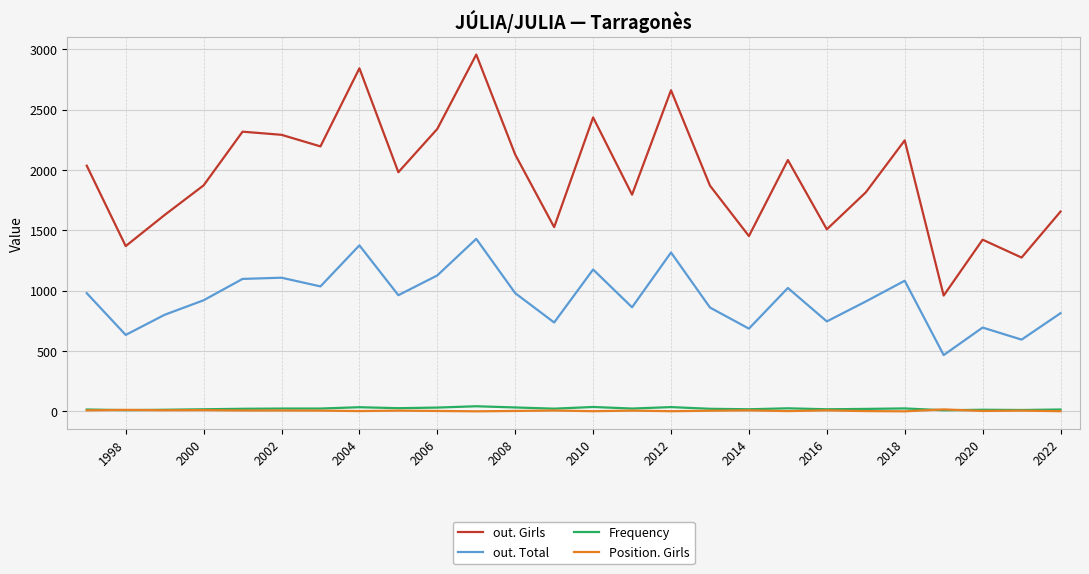

How many categories are shown in the chart?

26